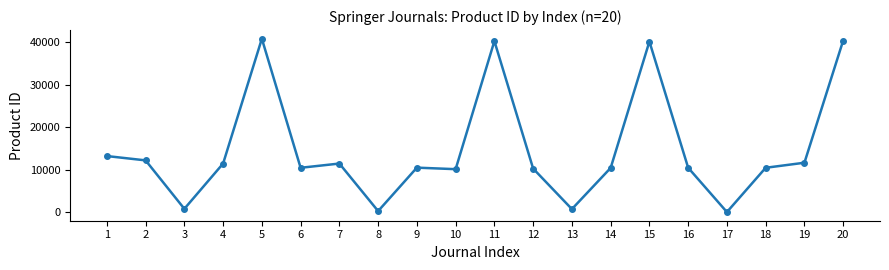

At which category does the data reach its first local peak?

5